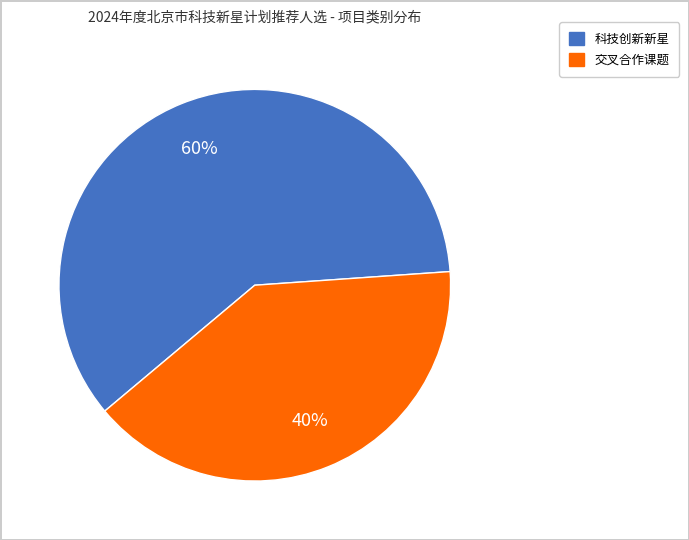

Which has a higher value, 交叉合作课题 or 科技创新新星?

科技创新新星